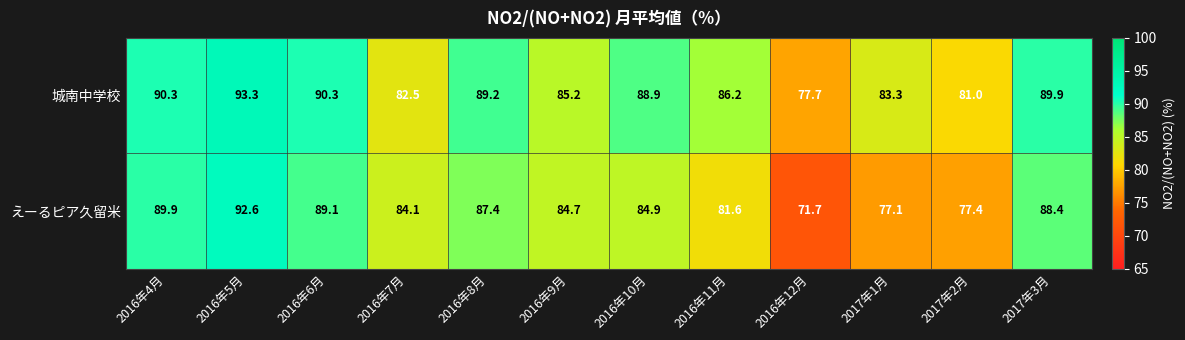

Reading left to right, transcribe all the data shown in this chart.

城南中学校: 2016年4月=90.3	2016年5月=93.3	2016年6月=90.3	2016年7月=82.5	2016年8月=89.2	2016年9月=85.2	2016年10月=88.9	2016年11月=86.2	2016年12月=77.7	2017年1月=83.3	2017年2月=81.0	2017年3月=89.9
えーるピア久留米: 2016年4月=89.9	2016年5月=92.6	2016年6月=89.1	2016年7月=84.1	2016年8月=87.4	2016年9月=84.7	2016年10月=84.9	2016年11月=81.6	2016年12月=71.7	2017年1月=77.1	2017年2月=77.4	2017年3月=88.4